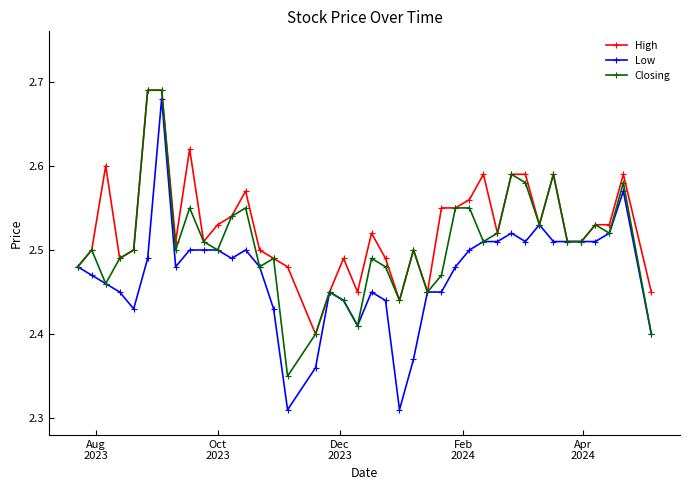

List the series in order of their overall mean, highest first.

High, Closing, Low